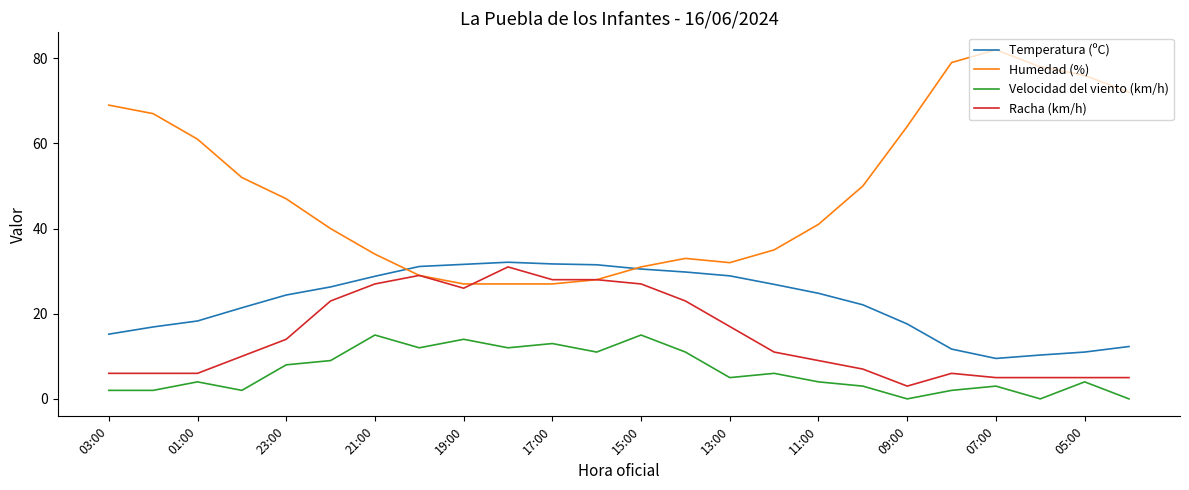

What is the minimum value for Temperatura (ºC)?

9.5